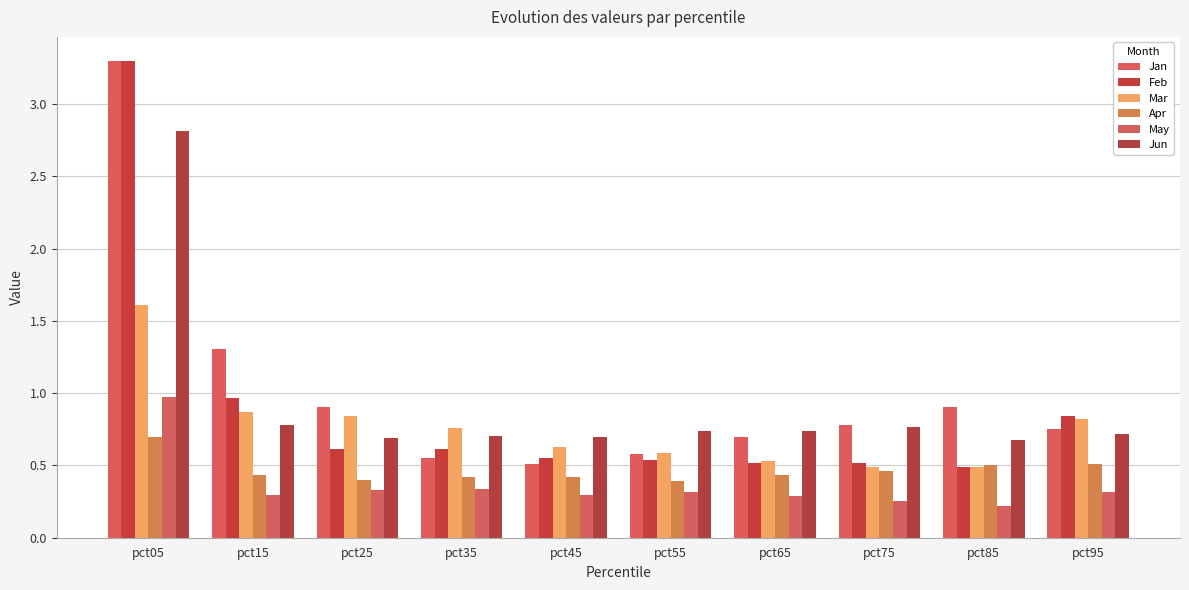

At which label is May closest to 0?

pct85